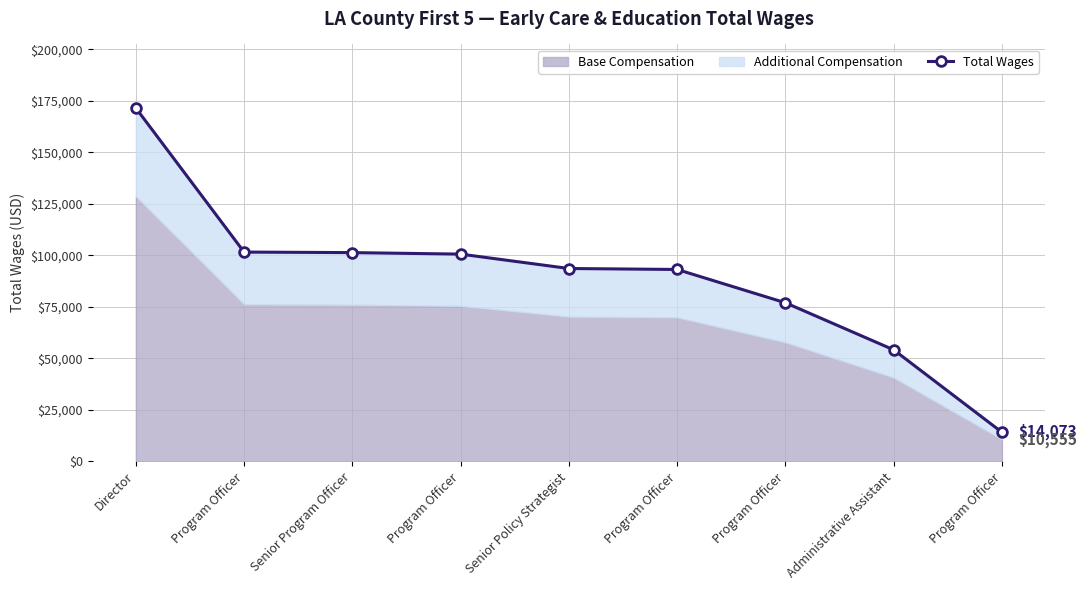

Which label corresponds to the largest value in the chart?

Director